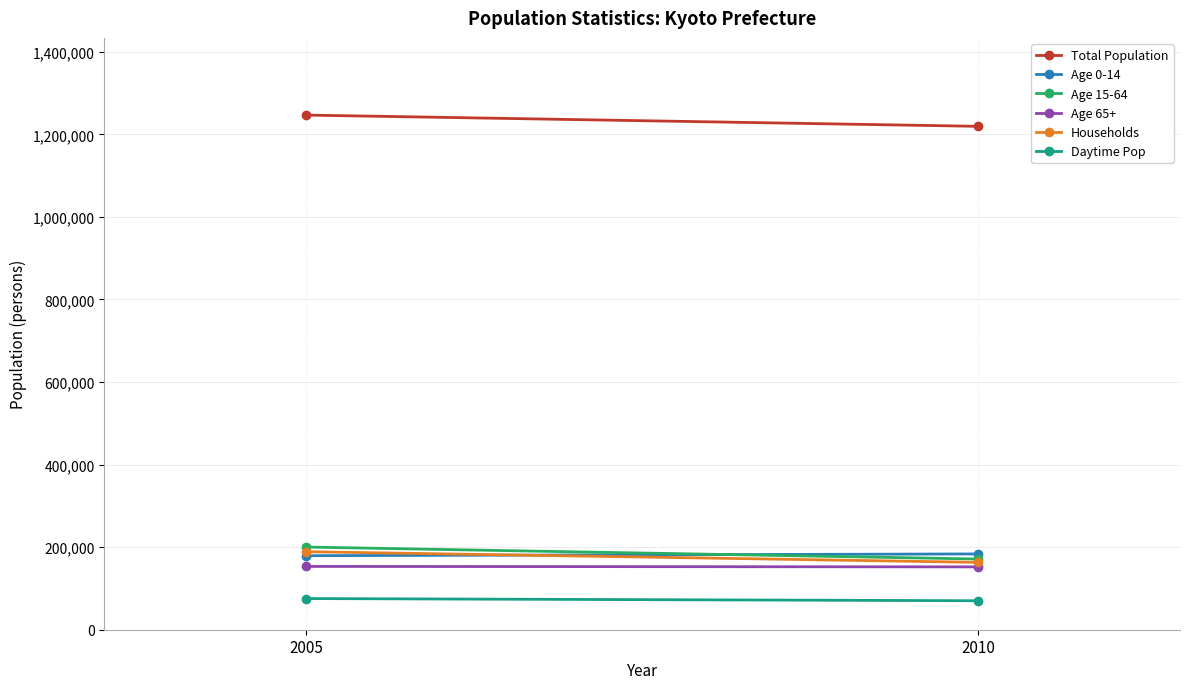

What is the average value of the Age 65+ series?

152778